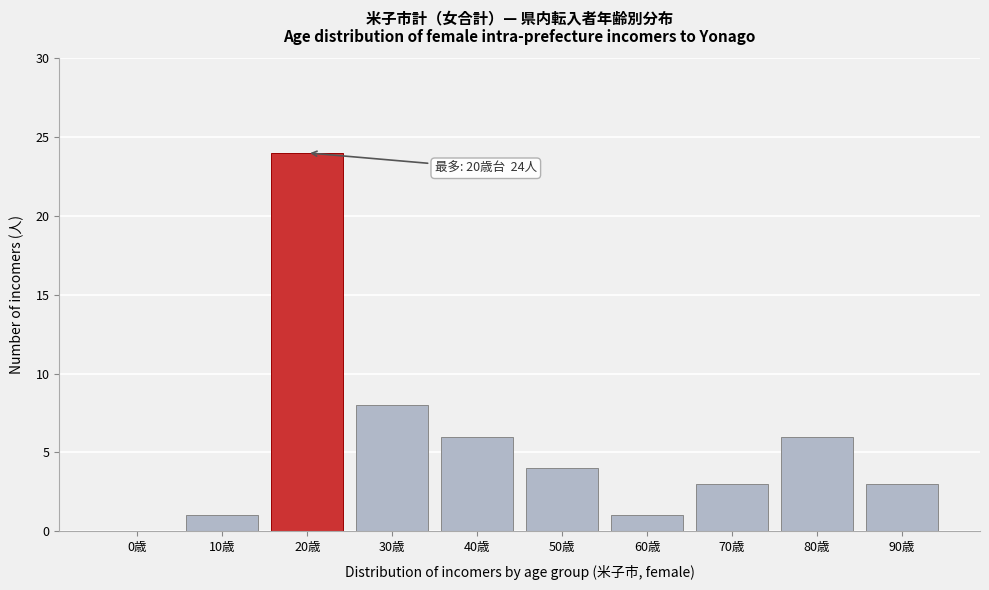

Reading right to left, extract all data points from this chart.

90歳=3	80歳=6	70歳=3	60歳=1	50歳=4	40歳=6	30歳=8	20歳=24	10歳=1	0歳=0